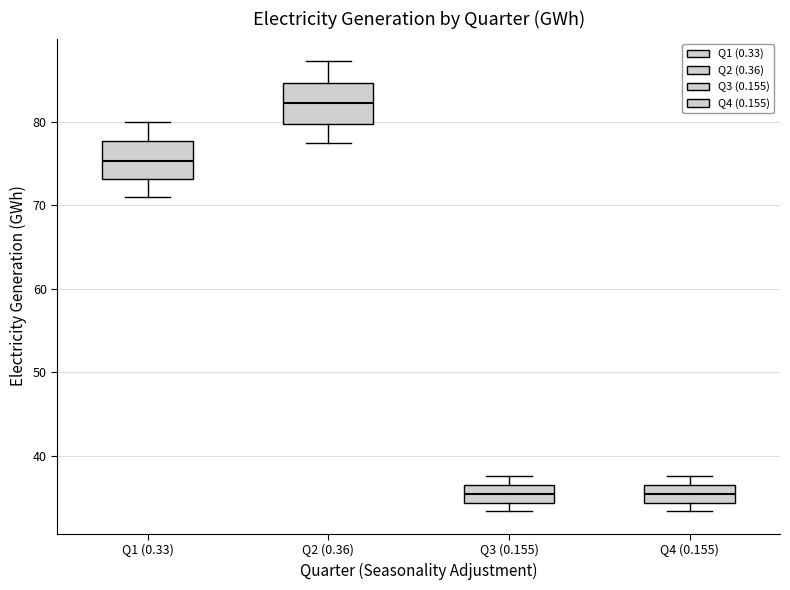

Reading left to right, read every box against the y-axis: the position of its median line, the range the box covers, and the ends of its whiskers. The values are not printed on the chart, so give them approximately, as read against the axis.

Q1 (0.33): median 75, box 73 to 78, whiskers 71 to 80
Q2 (0.36): median 82, box 80 to 85, whiskers 77 to 87
Q3 (0.155): median 35, box 34 to 36, whiskers 33 to 38
Q4 (0.155): median 35, box 34 to 36, whiskers 33 to 38